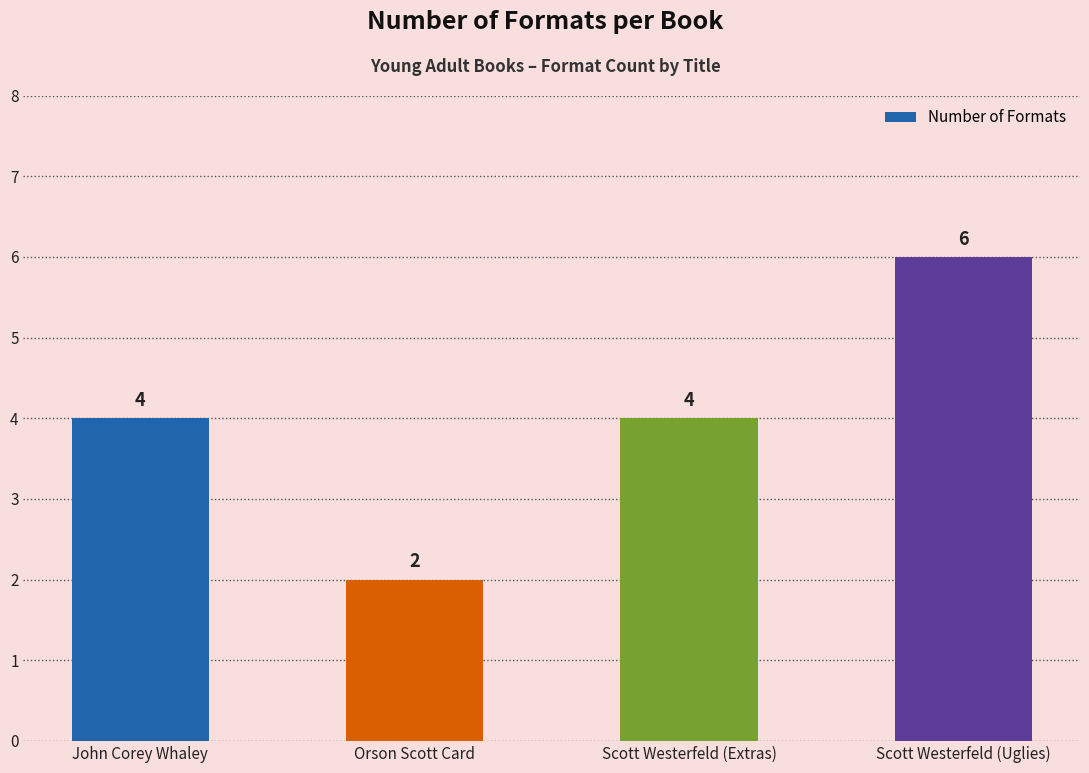

Reading left to right, what are all the values shown in this chart?

4	2	4	6